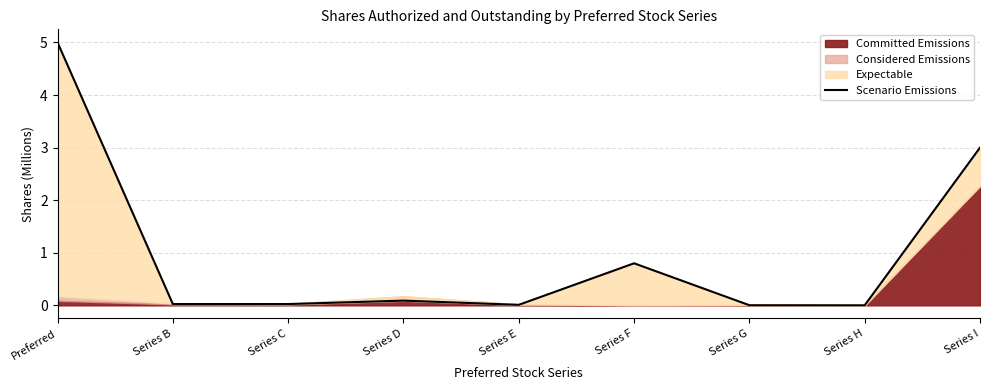

What is the sum of the values at Series B and Series I?

3.0